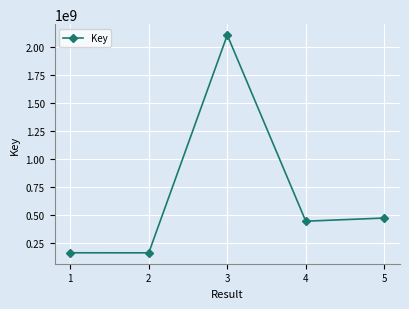

What is the difference between the second highest and second lowest values?

310545102